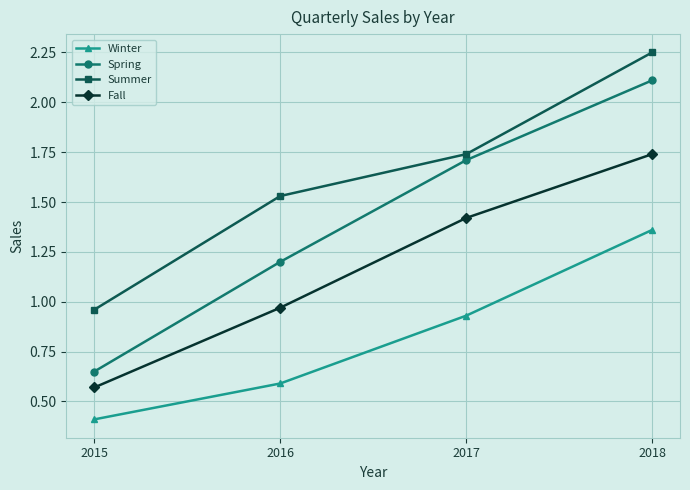

What is the sum of all Winter values?

3.3